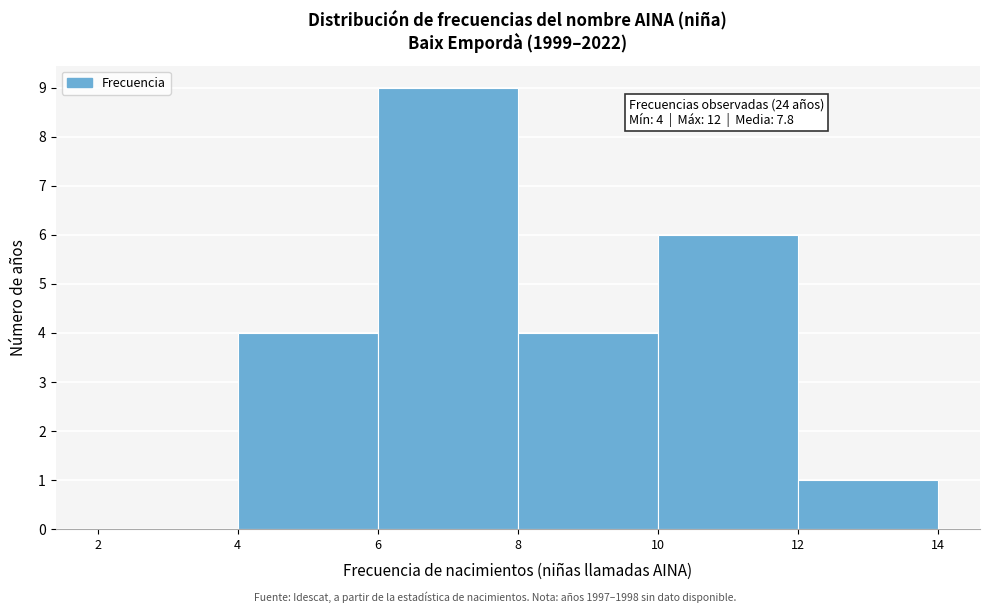

Over which range of the x-axis is the bar tallest?

6 to 8